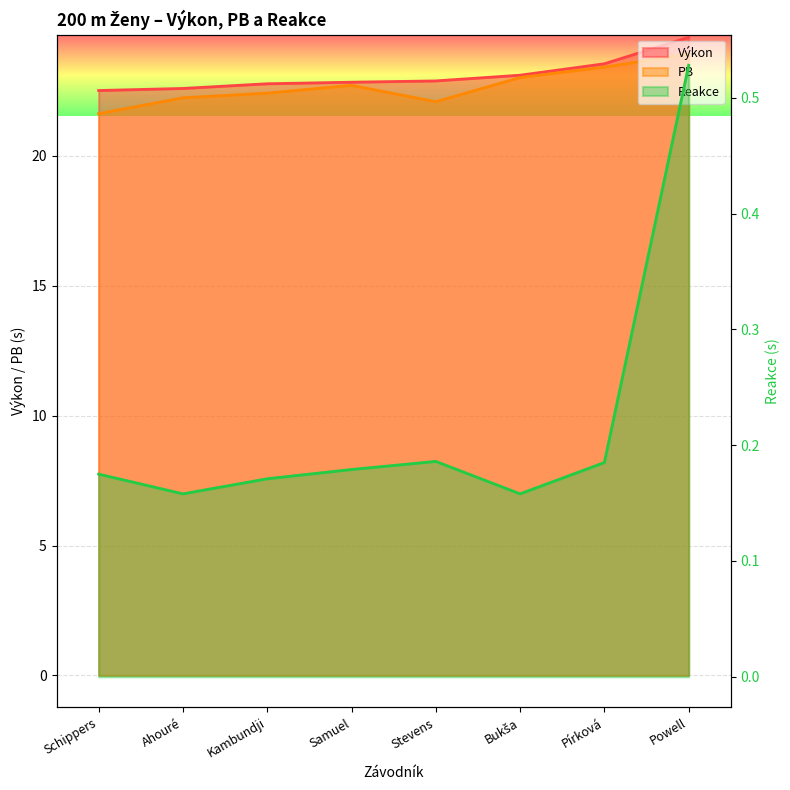

What is the maximum value shown in the chart?

24.6